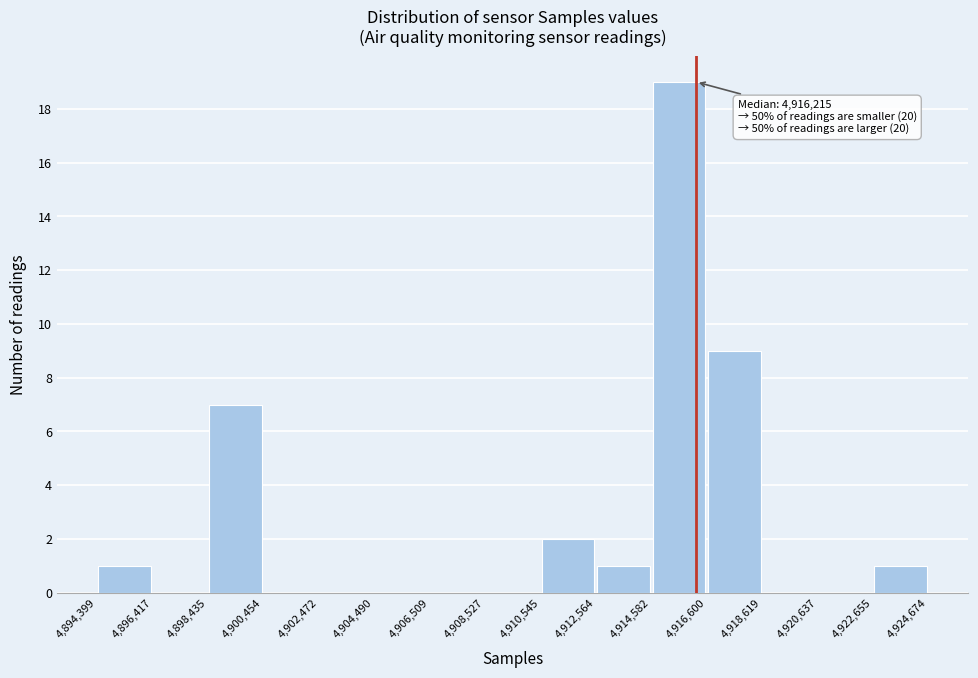

Which range on the x-axis has the tallest bar?

4,914,582 to 4,916,600